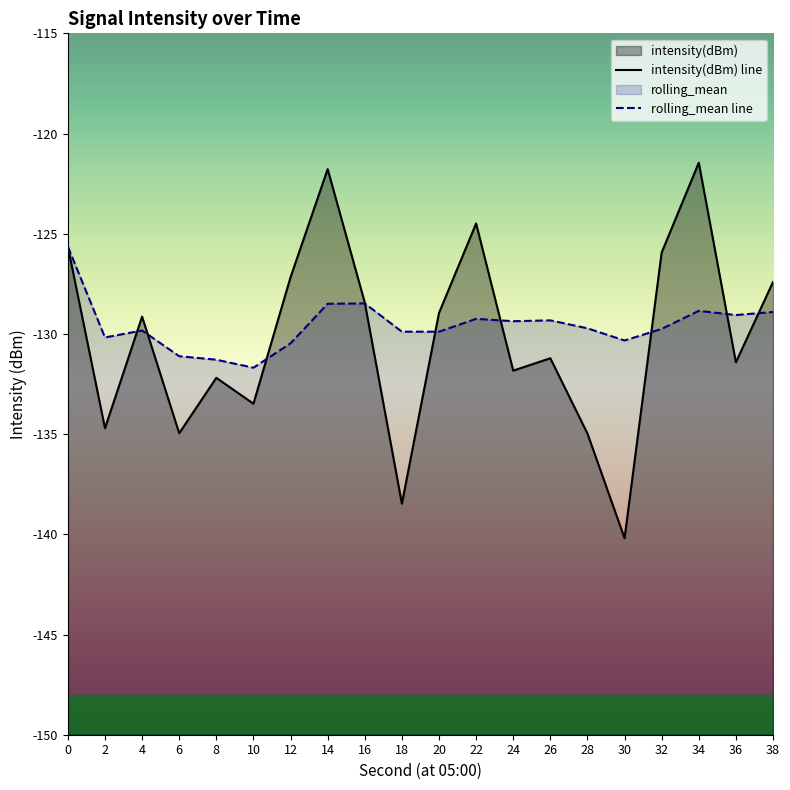

Where is rolling_mean line nearest to the value -128?

16